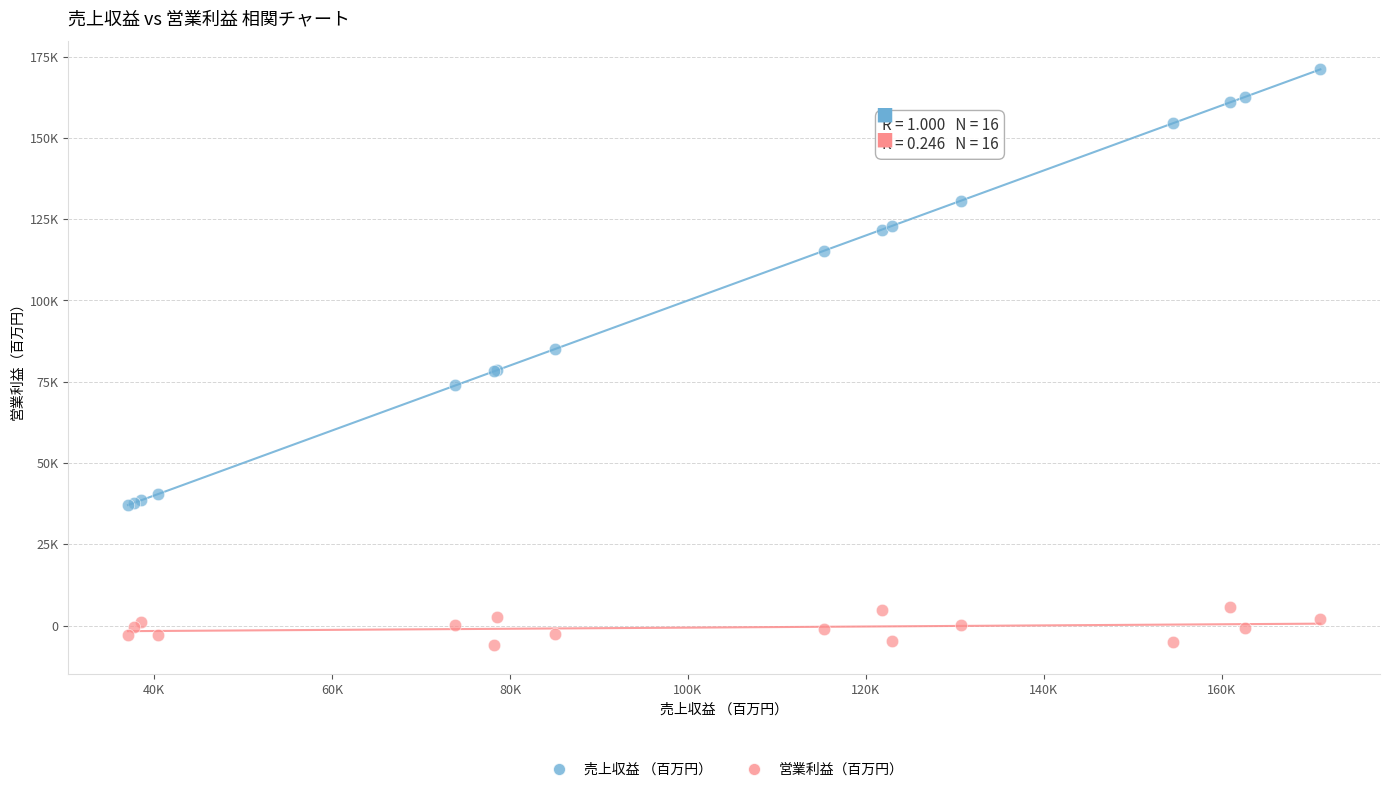

Which series has the largest Y range (max minus min)?

売上収益 （百万円）